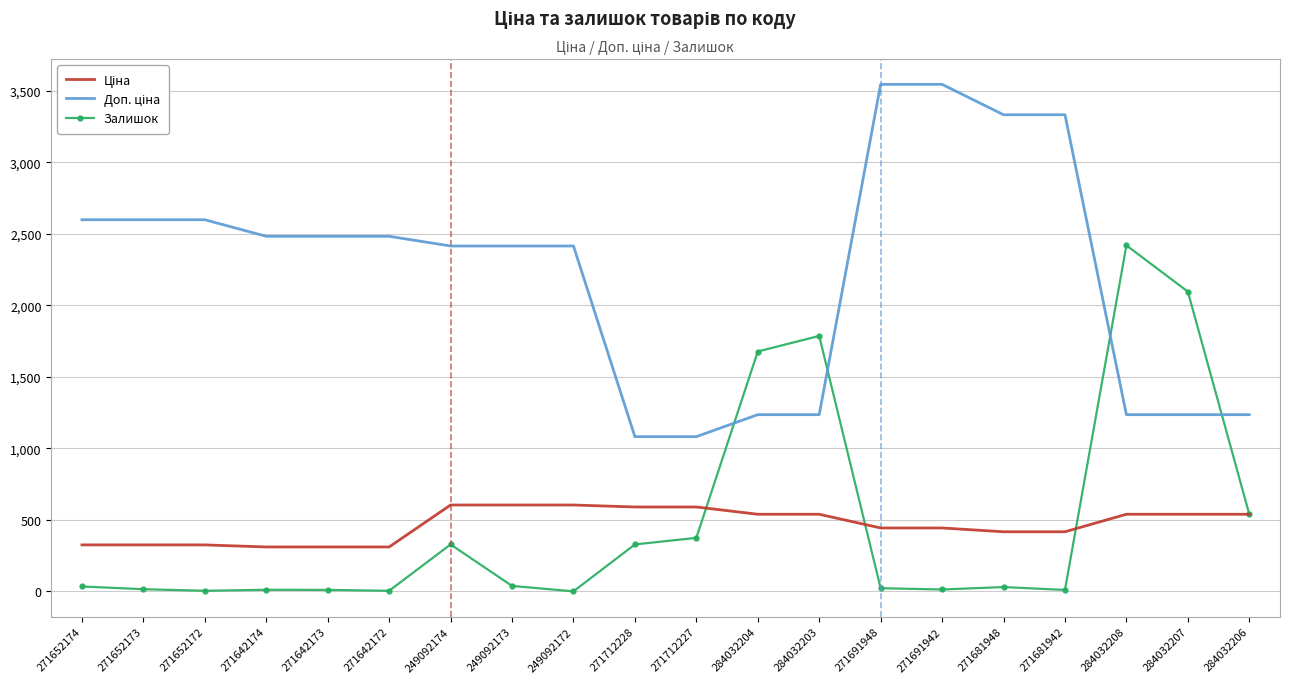

Is it true that Залишок equals 10.0 at 271642173?

True